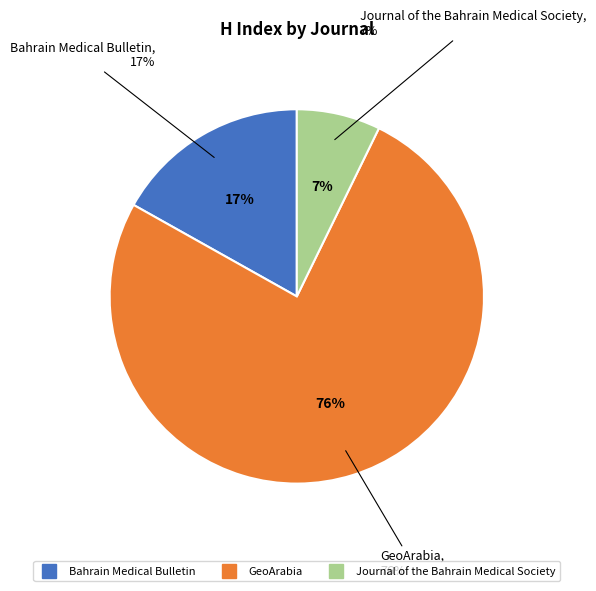

What percentage is the Journal of the Bahrain Medical Society slice, to the nearest percent?

7%